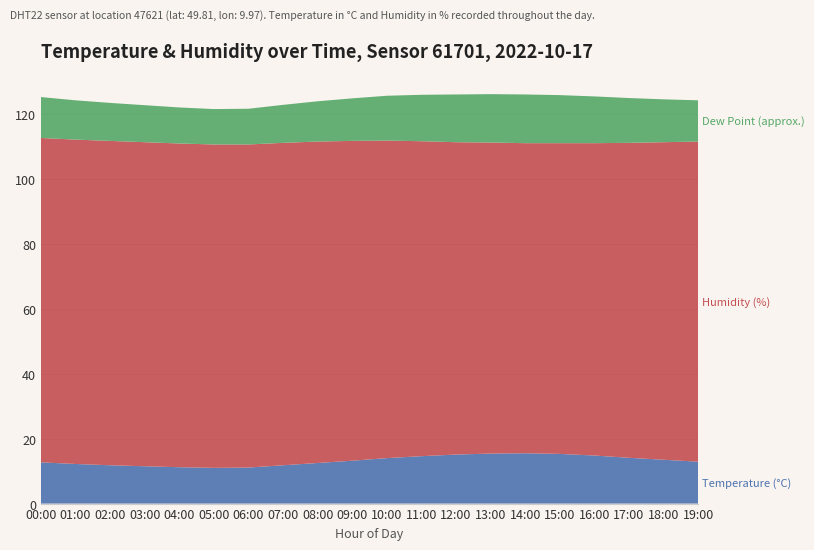

Reading left to right, transcribe all the data shown in this chart.

Temperature (°C): 12.7	12.2	11.8	11.5	11.2	11.0	11.1	11.8	12.5	13.2	14.0	14.6	15.1	15.4	15.5	15.3	14.8	14.1	13.5	12.9
Humidity (%): 99.9	99.9	99.9	99.8	99.7	99.6	99.5	99.3	99.0	98.5	97.8	97.0	96.2	95.8	95.5	95.7	96.2	97.0	97.8	98.6
Dew Point (approx.): 12.6	12.1	11.7	11.4	11.1	10.9	11.0	11.7	12.4	13.1	13.8	14.3	14.7	14.9	15.0	14.8	14.4	13.8	13.2	12.7